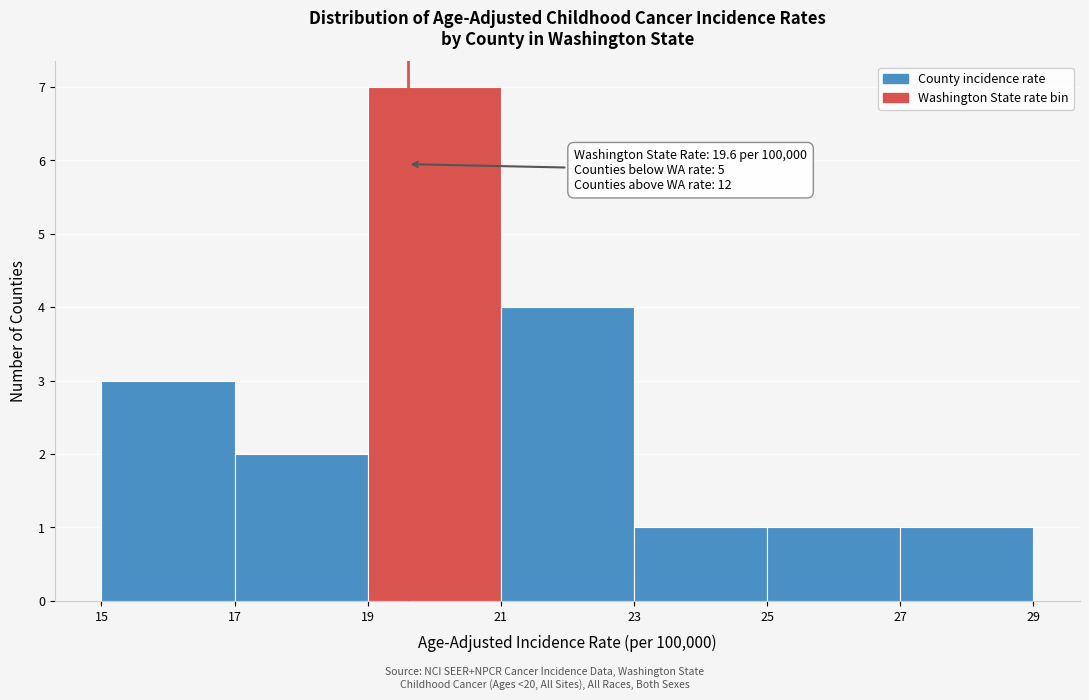

Which range on the x-axis has the tallest bar?

19 to 21